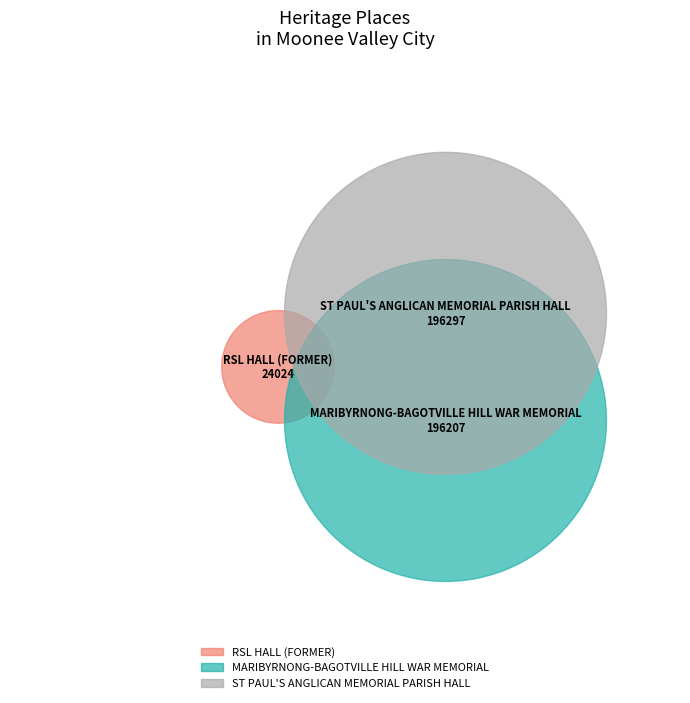

The RSL HALL (FORMER) slice represents 6% of the pie. True or false?

True